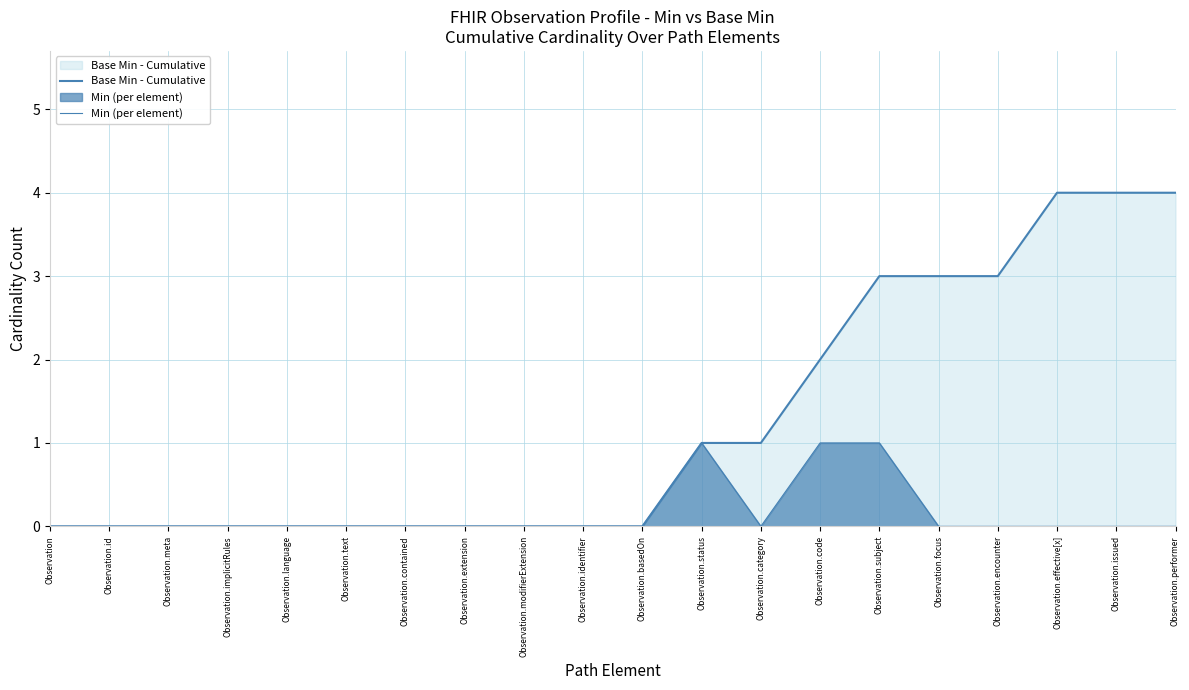

Does the chart display data point markers on the line(s)?

No